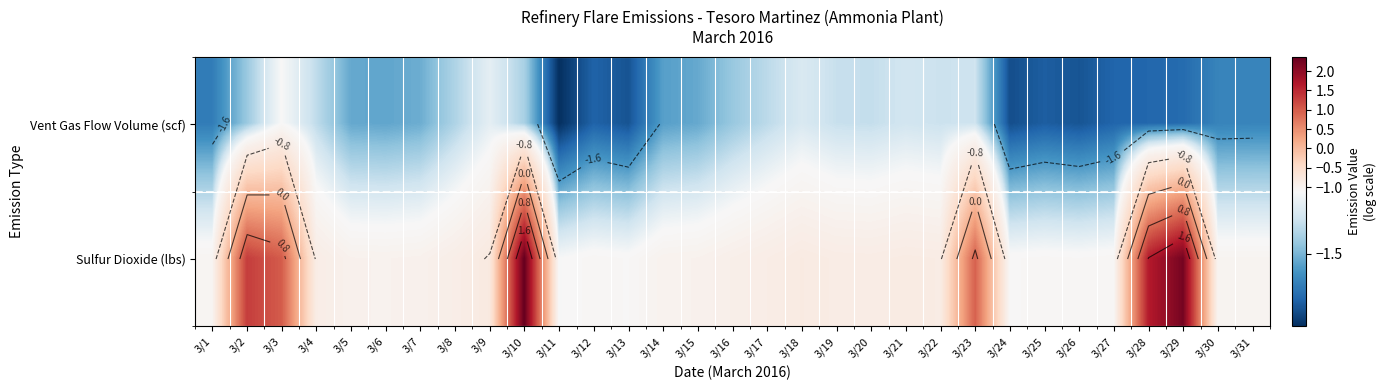

What is the sum of the Vent Gas Flow Volume (scf) values at 3/25 and 3/11?

-3.8